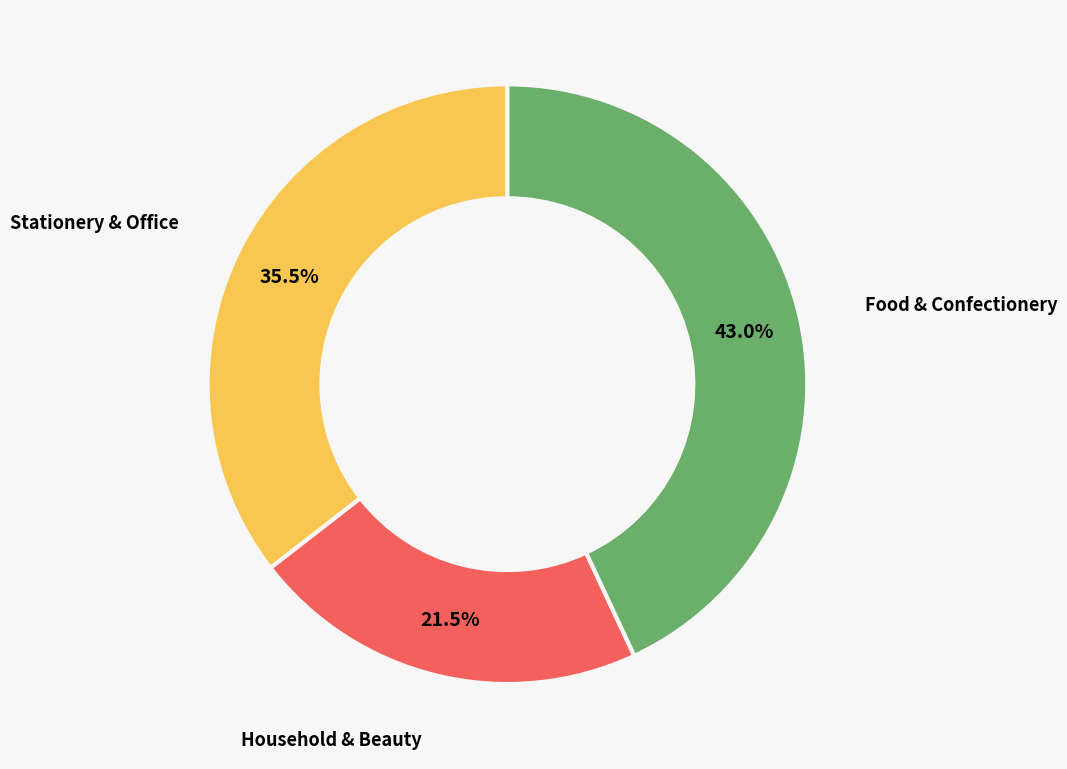

Is the sum of Food & Confectionery and Stationery & Office greater than half?

Yes